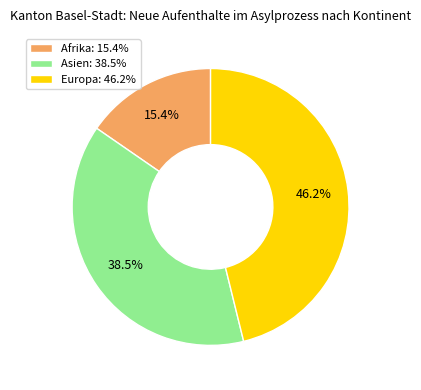

Which category has the smallest portion of the pie?

Afrika: 15.4%